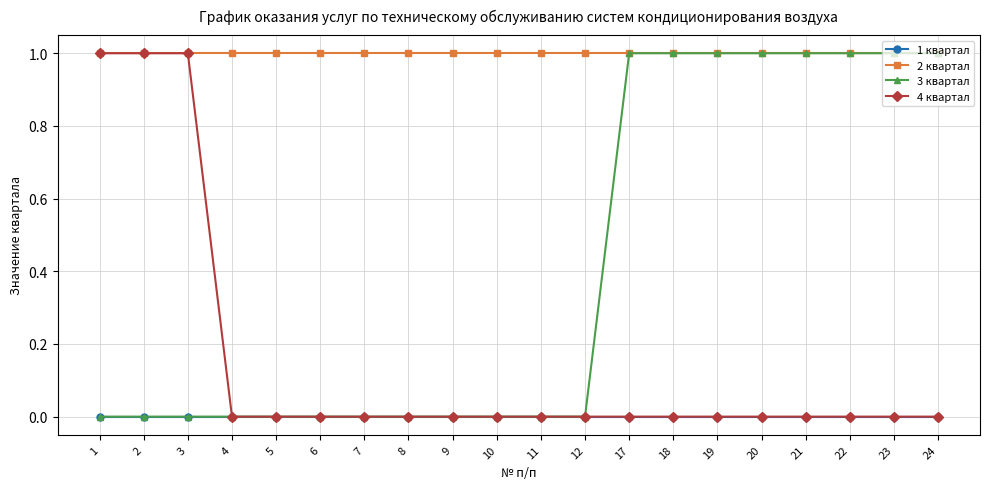

What is the value of the 2 квартал point at the 14th from the left?

1